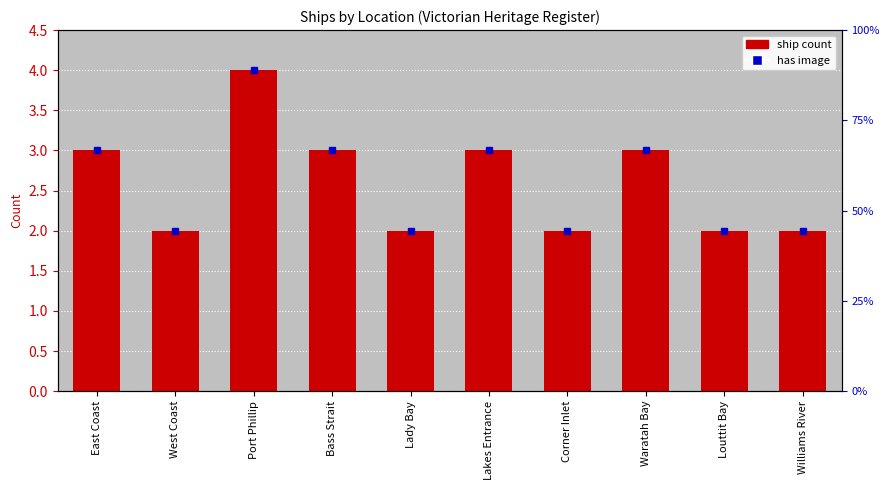

Reading right to left, transcribe all the data shown in this chart.

2	2	3	2	3	2	3	4	2	3